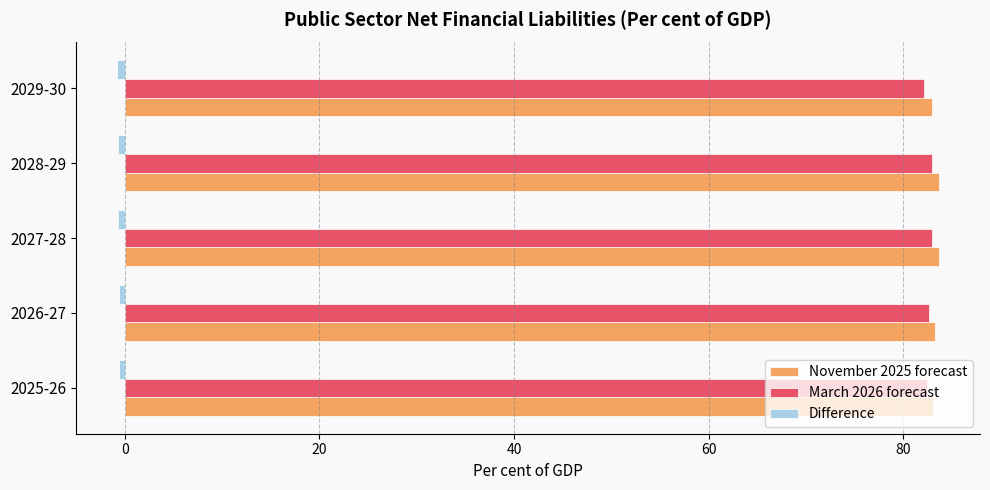

What is the difference between the maximum and minimum values in the March 2026 forecast series?

0.8